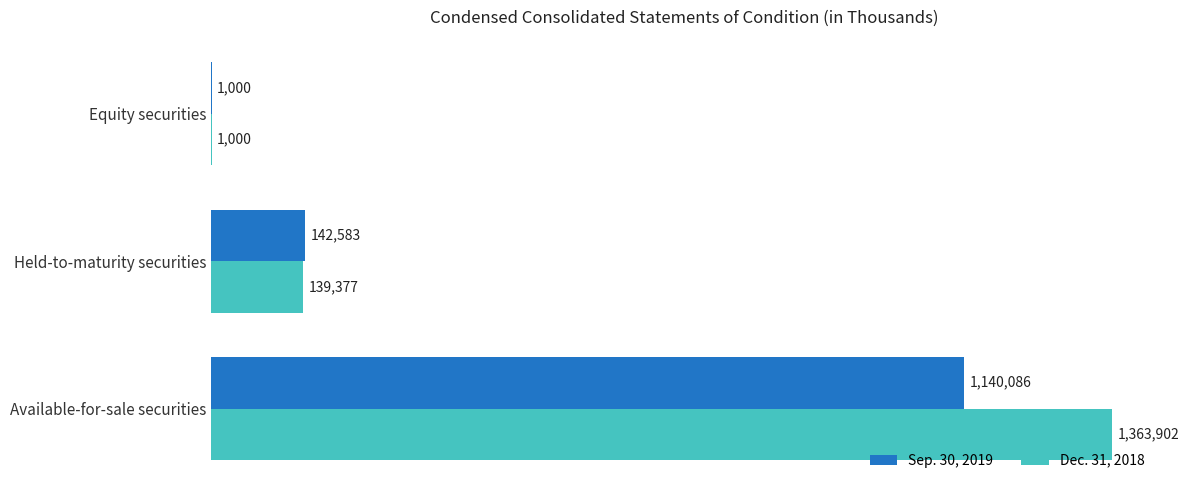

What are all the series names shown in the legend?

Sep. 30, 2019, Dec. 31, 2018